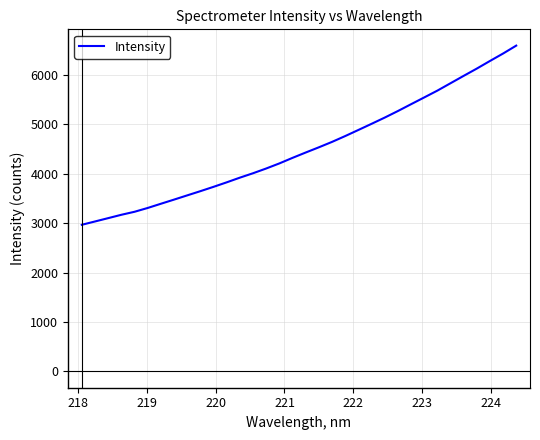

True or false: the data has more than 2 interior local peaks.

False